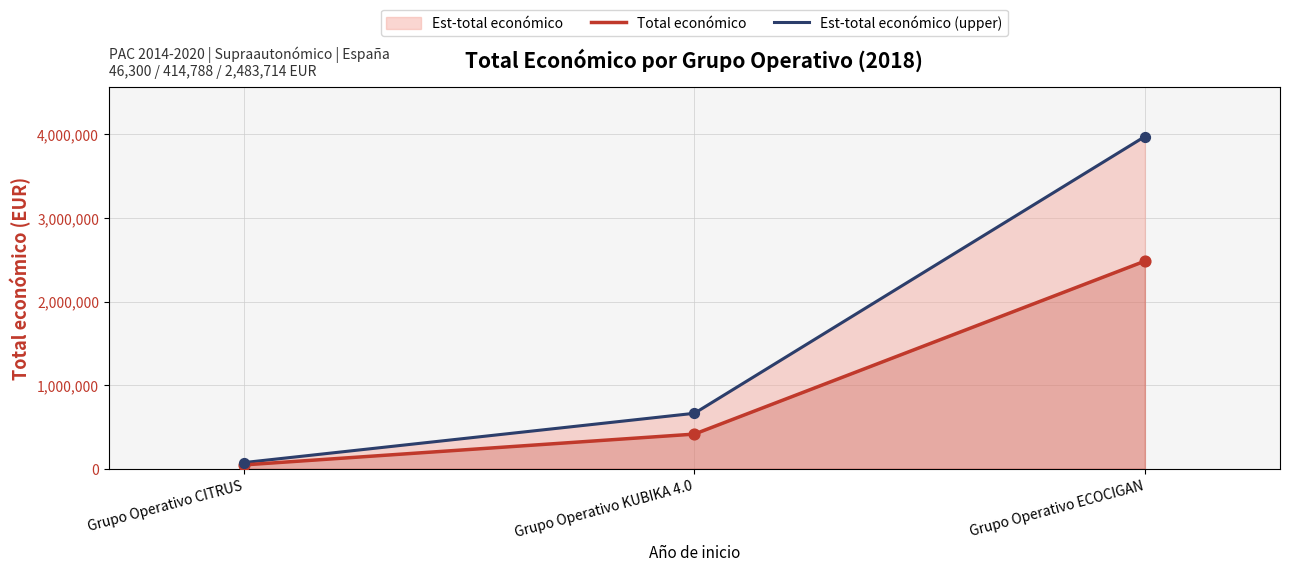

Is the value of Total económico at Grupo Operativo CITRUS greater than the value of Est-total económico (upper) at Grupo Operativo ECOCIGAN?

No